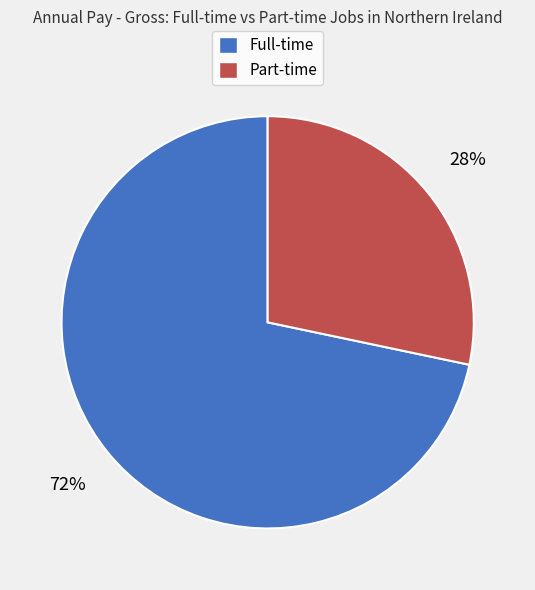

Which slice is the smallest?

Part-time